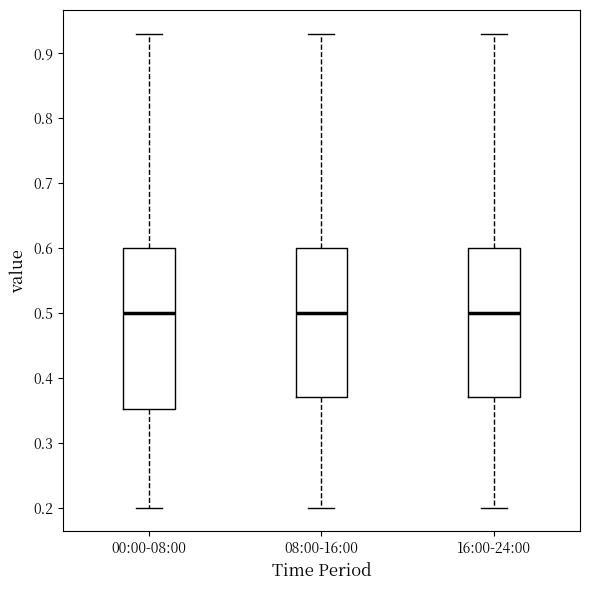

Reading left to right, transcribe this box plot: for each box, give where its median line is, the range the box spans, and where its two whiskers end, as read against the y-axis. The values are not printed on the chart, so give them approximately, as read against the axis.

00:00-08:00: median 0.50, box 0.35 to 0.60, whiskers 0.20 to 0.93
08:00-16:00: median 0.50, box 0.37 to 0.60, whiskers 0.20 to 0.93
16:00-24:00: median 0.50, box 0.37 to 0.60, whiskers 0.20 to 0.93